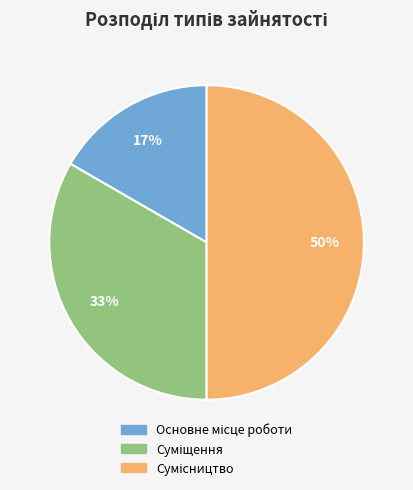

Count the number of slices in the pie.

3